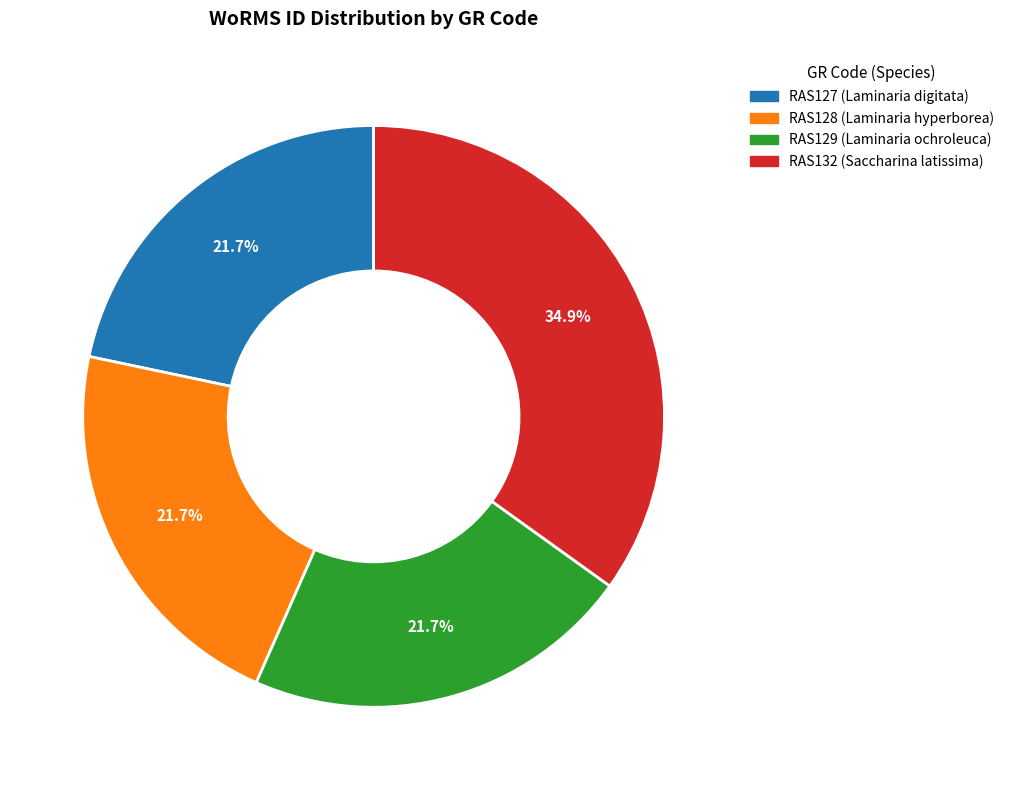

What is the largest slice in the pie chart?

RAS132